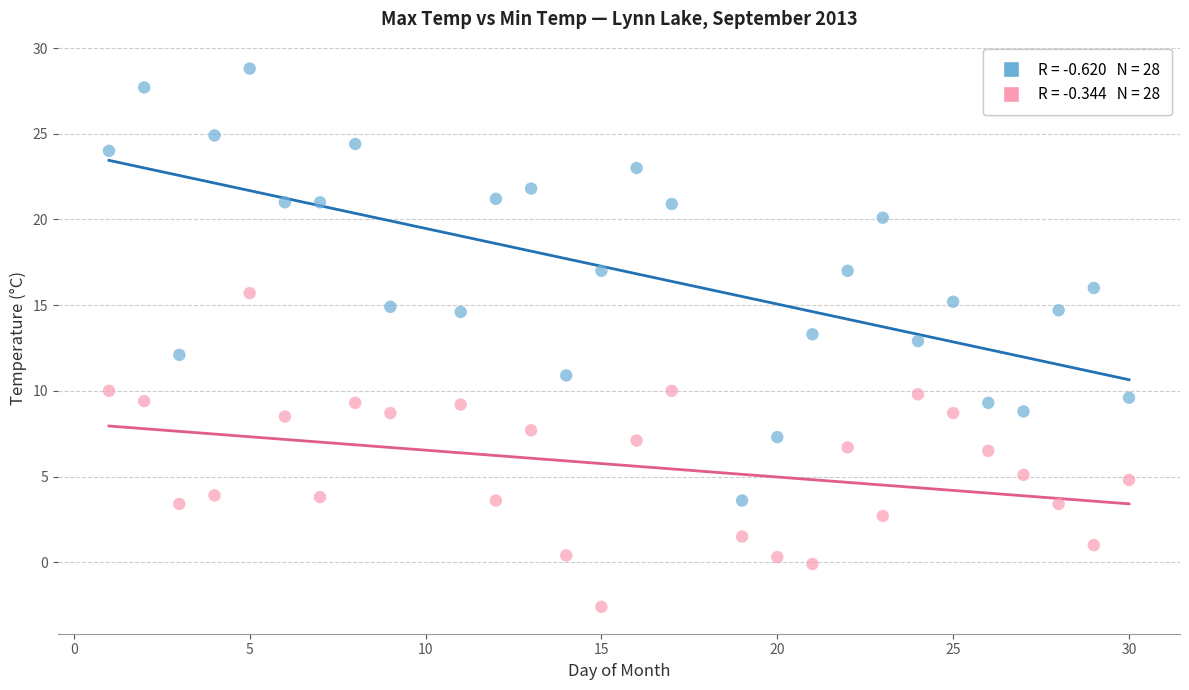

Across all data points, what is the range of X values (max minus min)?

29.0